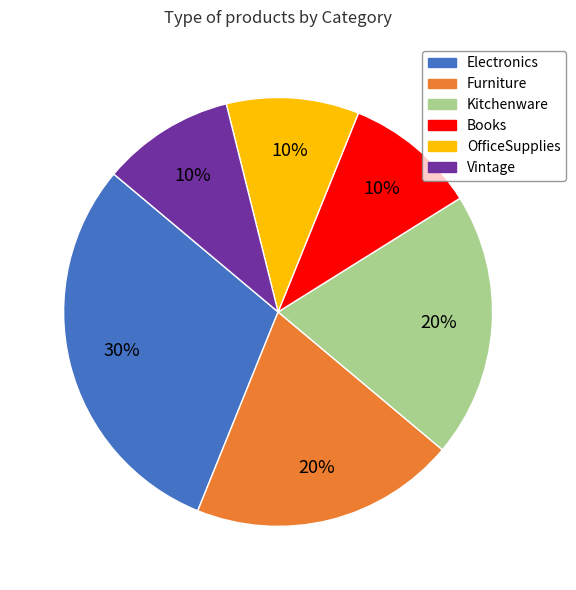

Approximately how many times larger is the value at Kitchenware compared to Furniture?

1.0